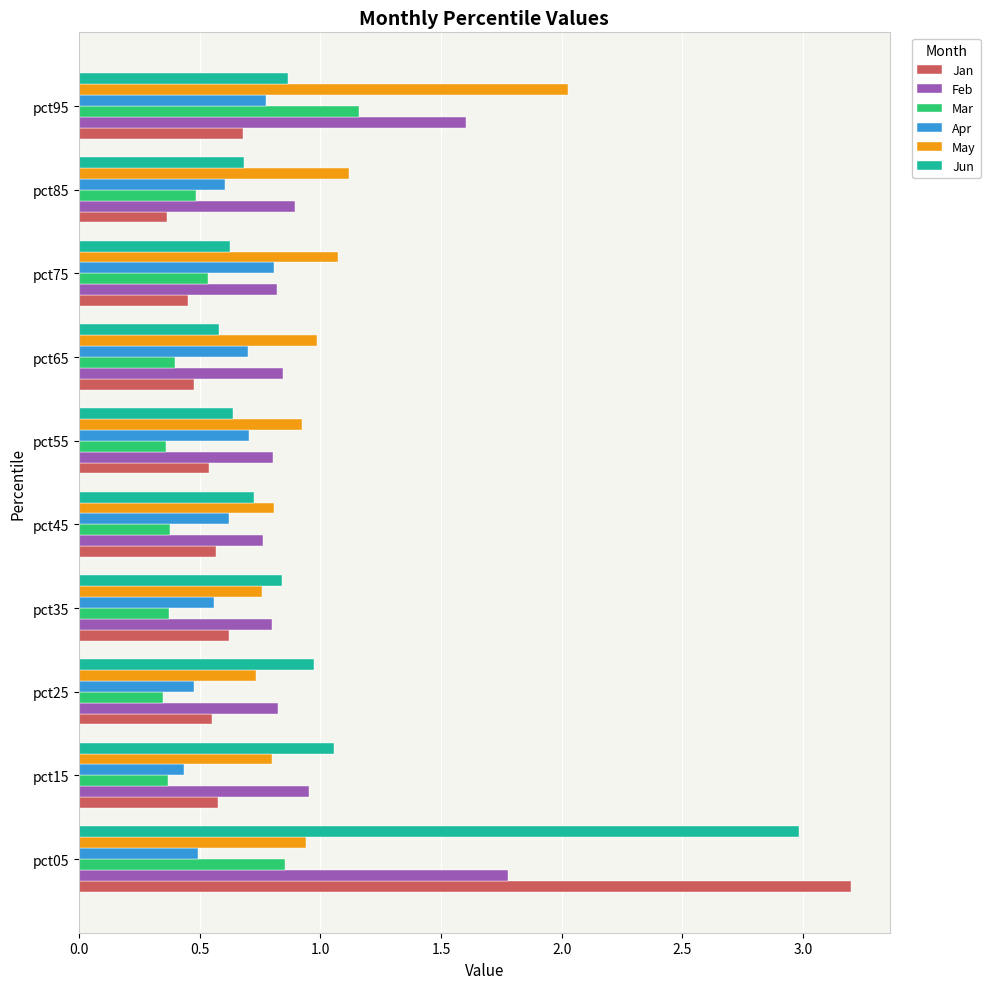

Which category has the highest value across all series?

pct05